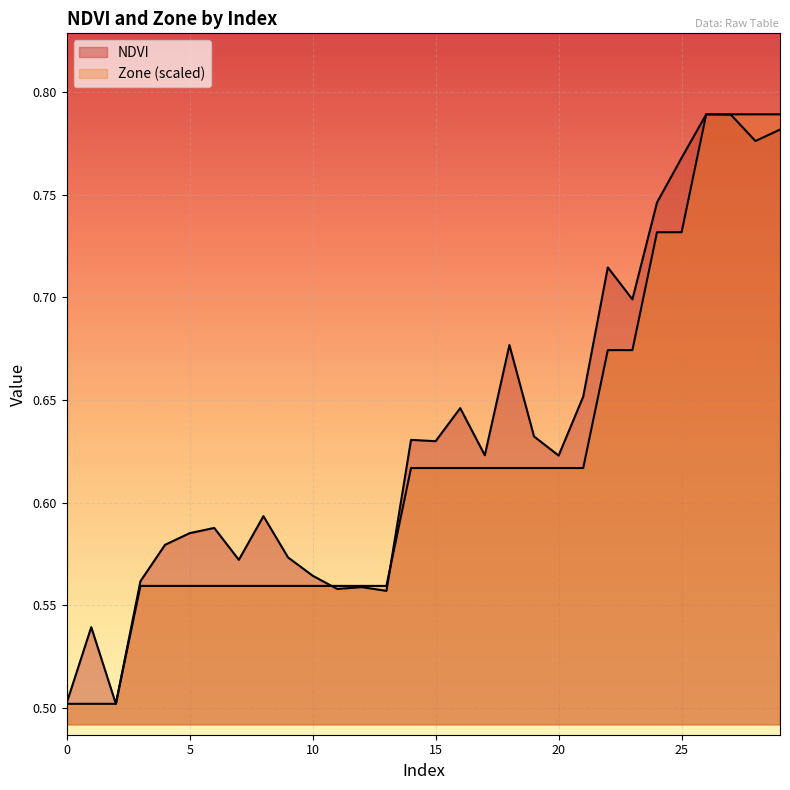

The value of Zone at 0 is 0.4. True or false?

False